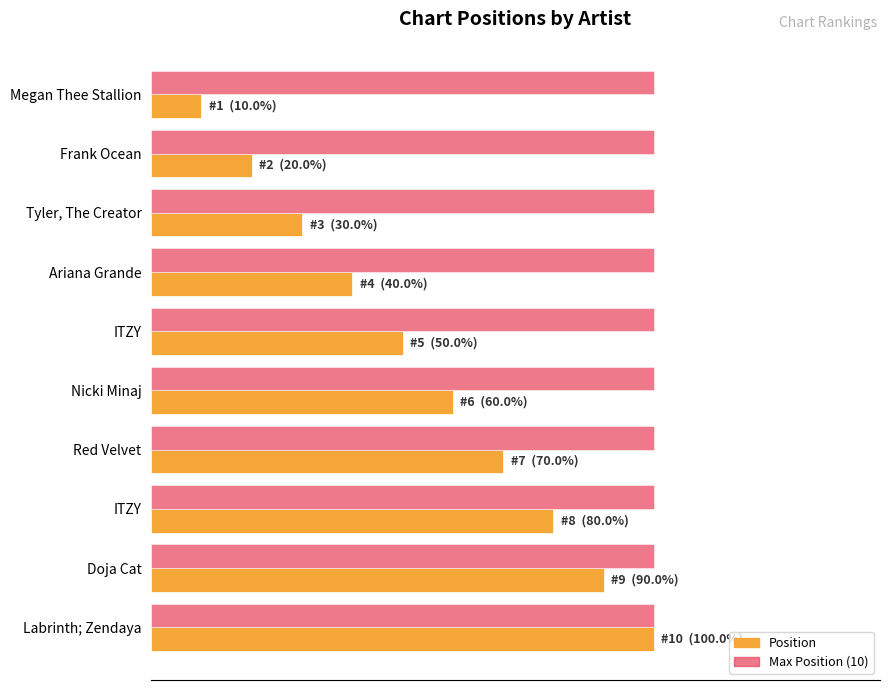

How many data points in Position are less than 6?

5